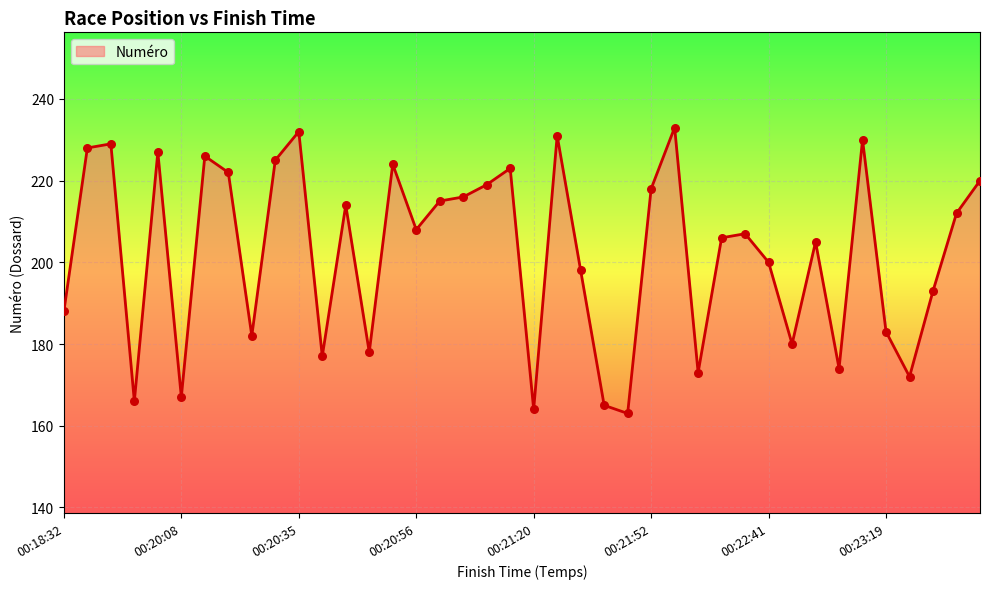

What is the difference between the maximum and minimum values?

70